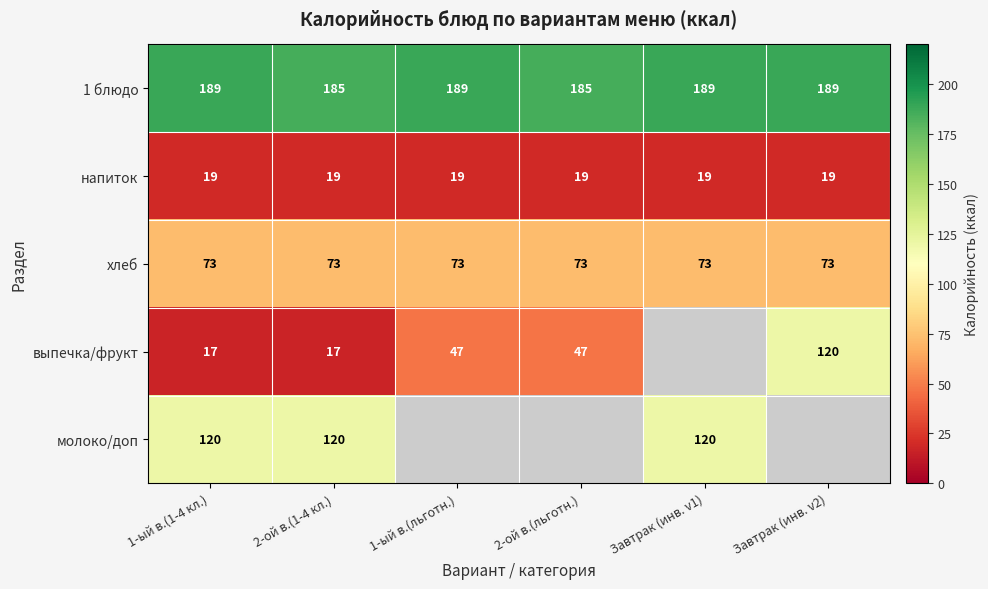

Rank the series at 2-ой в.(1-4 кл.) from lowest to highest value.

выпечка/фрукт, напиток, хлеб, молоко/доп, 1 блюдо